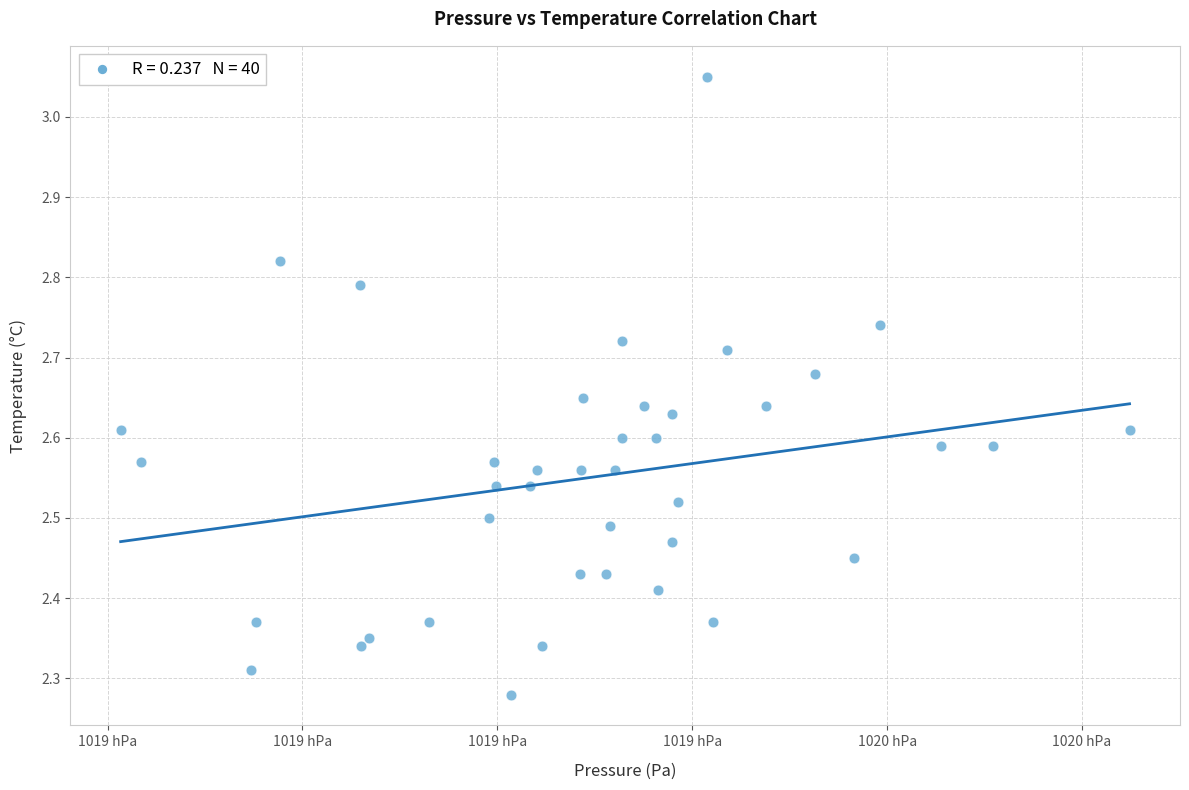

What is the range of X values (max minus min)?

103.5